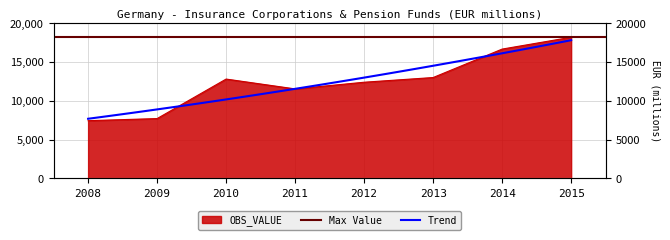

Rank the categories by value from lowest to highest.

2008, 2009, 2011, 2012, 2010, 2013, 2014, 2015